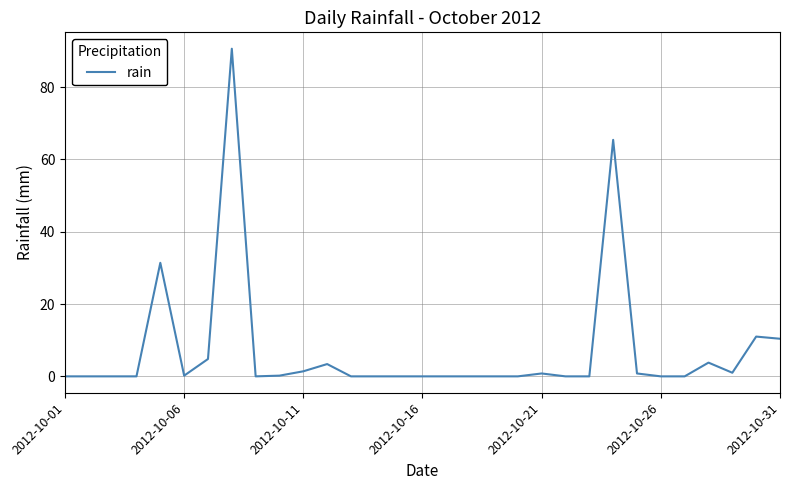

What is the difference between the maximum and minimum values?

90.6